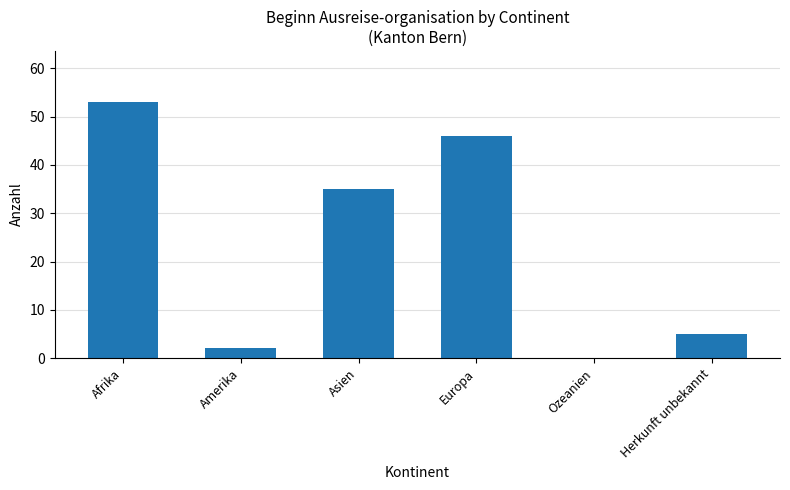

How many series are shown in this chart?

1